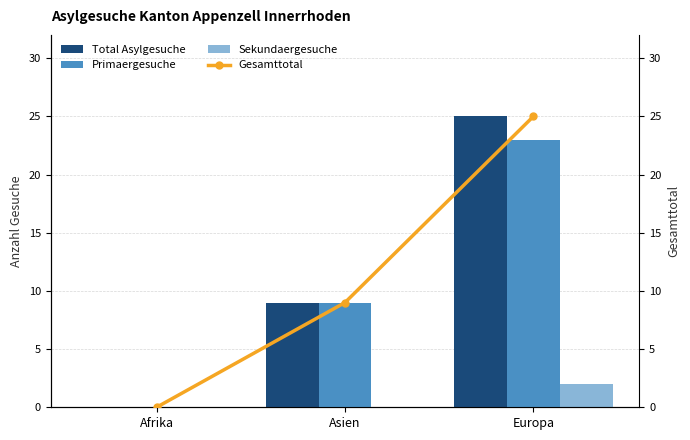

Are the bars grouped side by side (vs. stacked)?

Yes